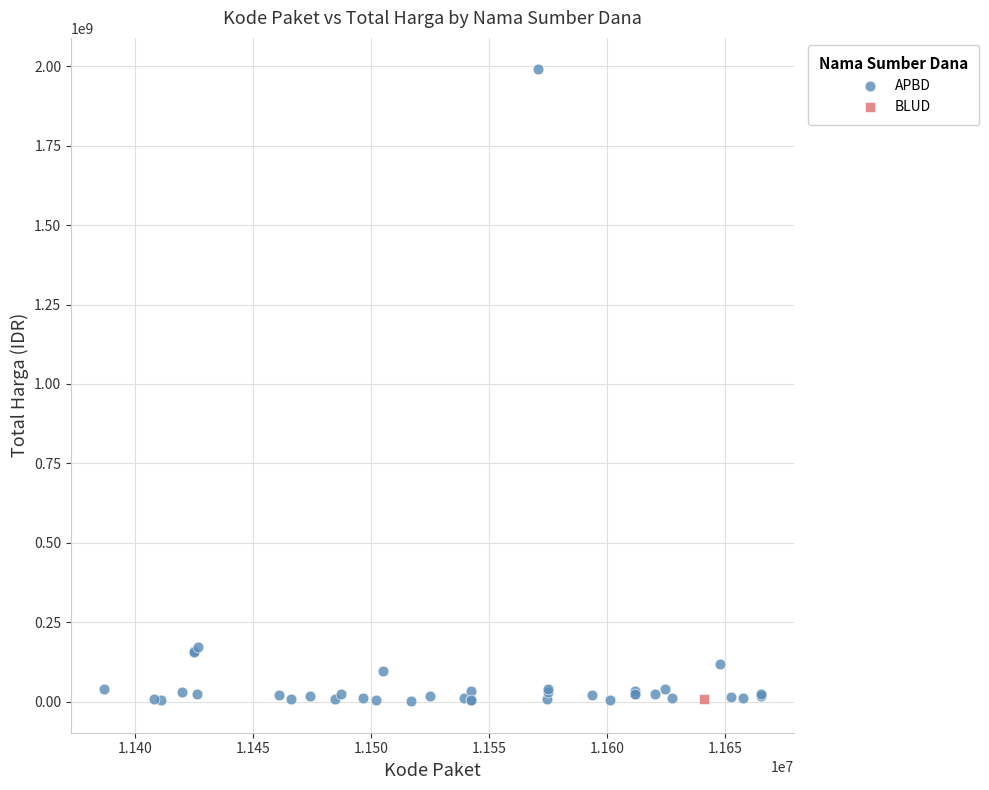

What are all the series names shown in the legend?

APBD, BLUD